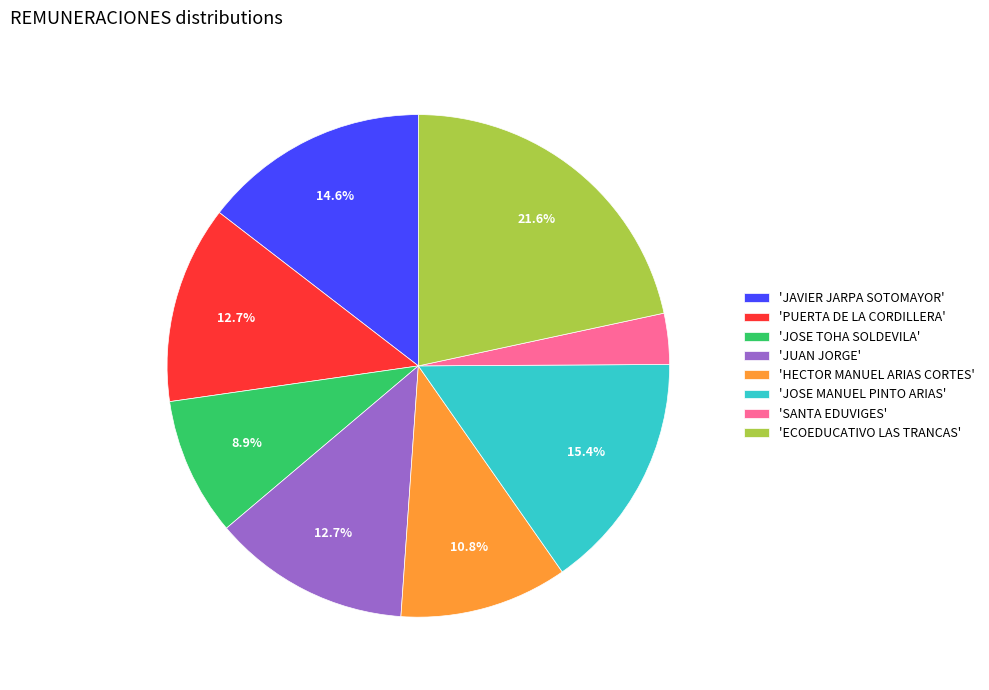

Which has a higher value, 'PUERTA DE LA CORDILLERA' or 'HECTOR MANUEL ARIAS CORTES'?

'PUERTA DE LA CORDILLERA'